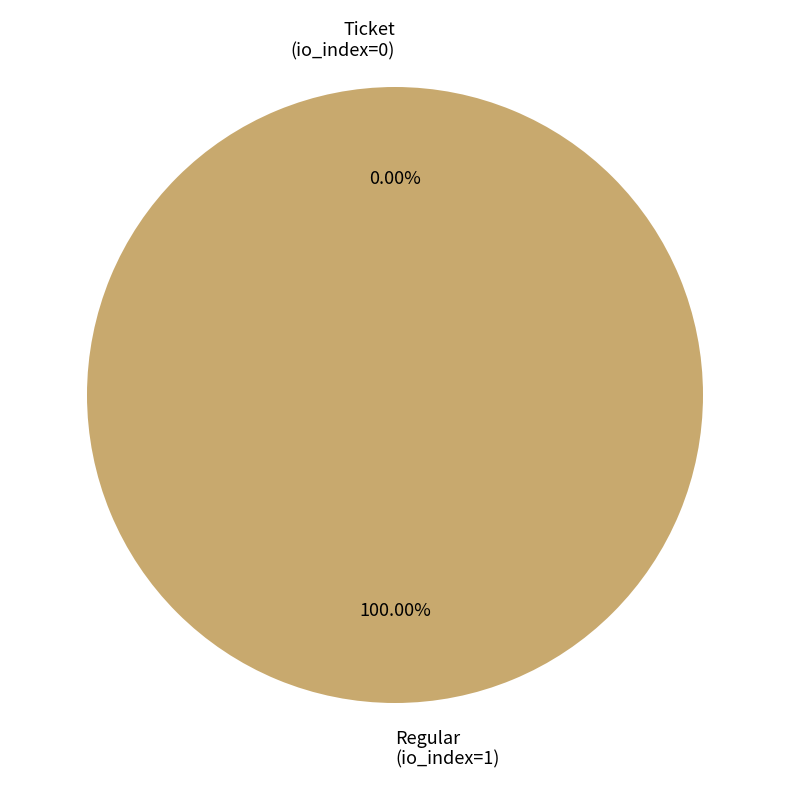

Count the number of slices in the pie.

2